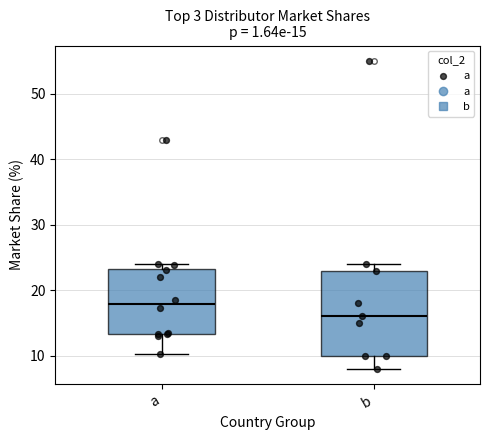

Which box's median line is the highest?

a